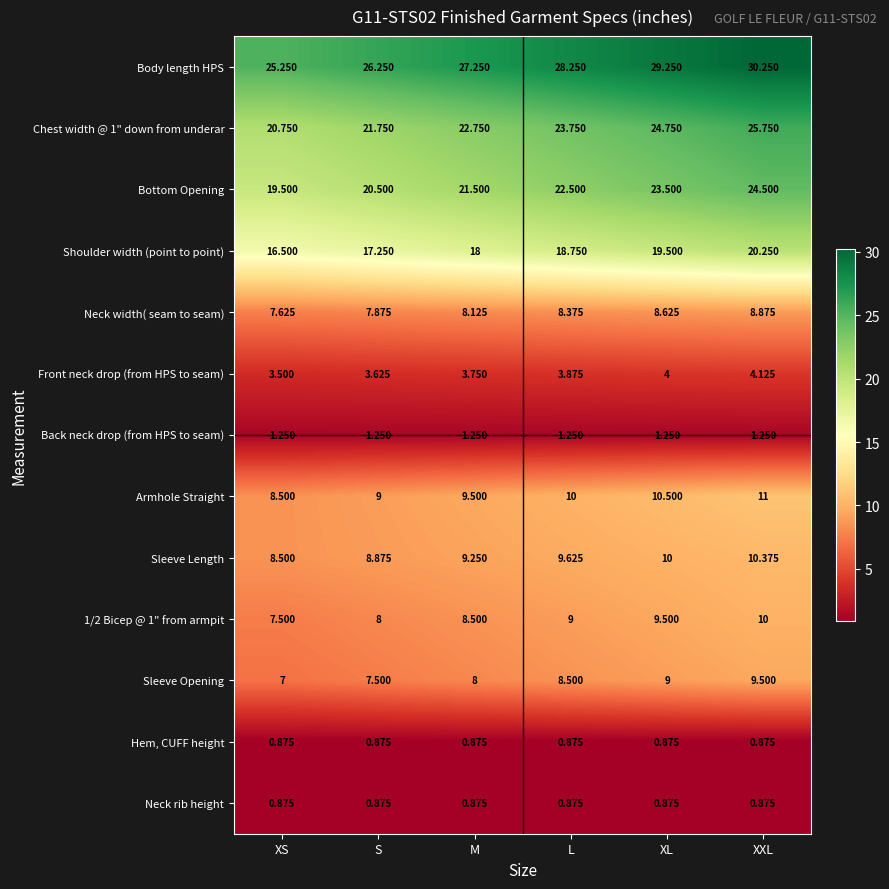

What is the total value across all series at XS?

127.6